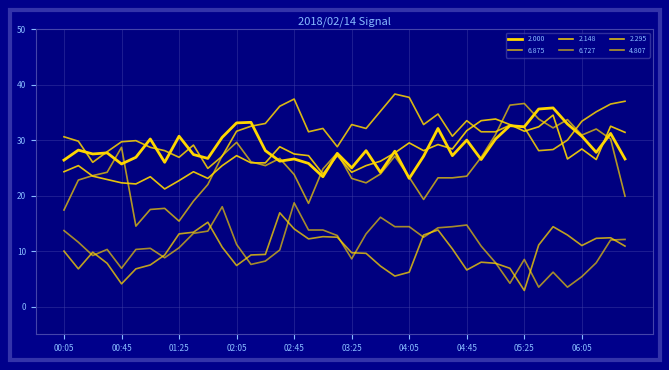

Reading left to right, extract all data points from this chart.

2.000: 26.4	28.2	27.5	27.7	25.7	26.9	30.2	26.0	30.7	27.4	26.7	30.5	33.1	33.2	28.1	26.2	26.6	25.8	23.4	27.6	25.0	28.1	24.2	28.0	23.1	27.1	32.1	27.2	30.0	26.5	30.2	32.6	32.4	35.6	35.8	32.9	30.7	27.8	31.2	26.6
6.875: 10.0	6.8	9.8	7.8	4.1	6.8	7.5	9.3	13.1	13.4	15.2	10.7	7.4	9.3	9.4	16.9	14.0	12.2	12.6	12.5	9.7	9.6	7.3	5.5	6.2	12.9	13.8	10.4	6.6	8.0	7.8	6.9	2.9	11.1	14.4	12.9	11.0	12.3	12.4	10.9
2.148: 24.3	25.4	23.5	22.9	22.3	22.1	23.4	21.2	22.7	24.3	23.1	25.4	27.2	25.9	25.9	28.8	27.5	27.2	23.9	27.2	24.2	25.4	26.2	27.7	29.5	28.1	29.2	28.4	31.7	33.5	33.8	32.8	31.6	32.4	34.5	26.6	28.4	26.5	32.5	31.4
6.727: 13.7	11.6	9.2	10.3	6.9	10.3	10.5	8.8	10.6	13.2	13.6	18.0	11.2	7.6	8.2	10.2	18.7	13.8	13.8	12.8	8.6	13.1	16.1	14.4	14.4	12.5	14.2	14.4	14.7	10.9	7.9	4.2	8.5	3.5	6.2	3.5	5.4	7.9	12.0	12.1
2.295: 30.6	29.8	26.0	27.9	29.7	29.9	28.7	28.1	26.9	29.1	24.9	27.1	31.6	32.5	33.0	36.1	37.4	31.5	32.1	28.8	32.8	32.1	35.2	38.3	37.7	32.8	34.7	30.7	33.5	31.5	31.5	32.7	32.3	28.1	28.3	30.0	33.4	35.1	36.5	37.0
4.807: 17.4	22.8	23.6	24.2	28.7	14.5	17.5	17.7	15.4	19.0	22.0	27.2	29.6	26.1	25.4	26.7	23.8	18.6	24.8	27.7	23.1	22.3	23.9	27.1	23.3	19.3	23.2	23.2	23.5	26.9	31.0	36.3	36.6	33.8	32.2	33.7	30.9	32.0	30.2	19.9